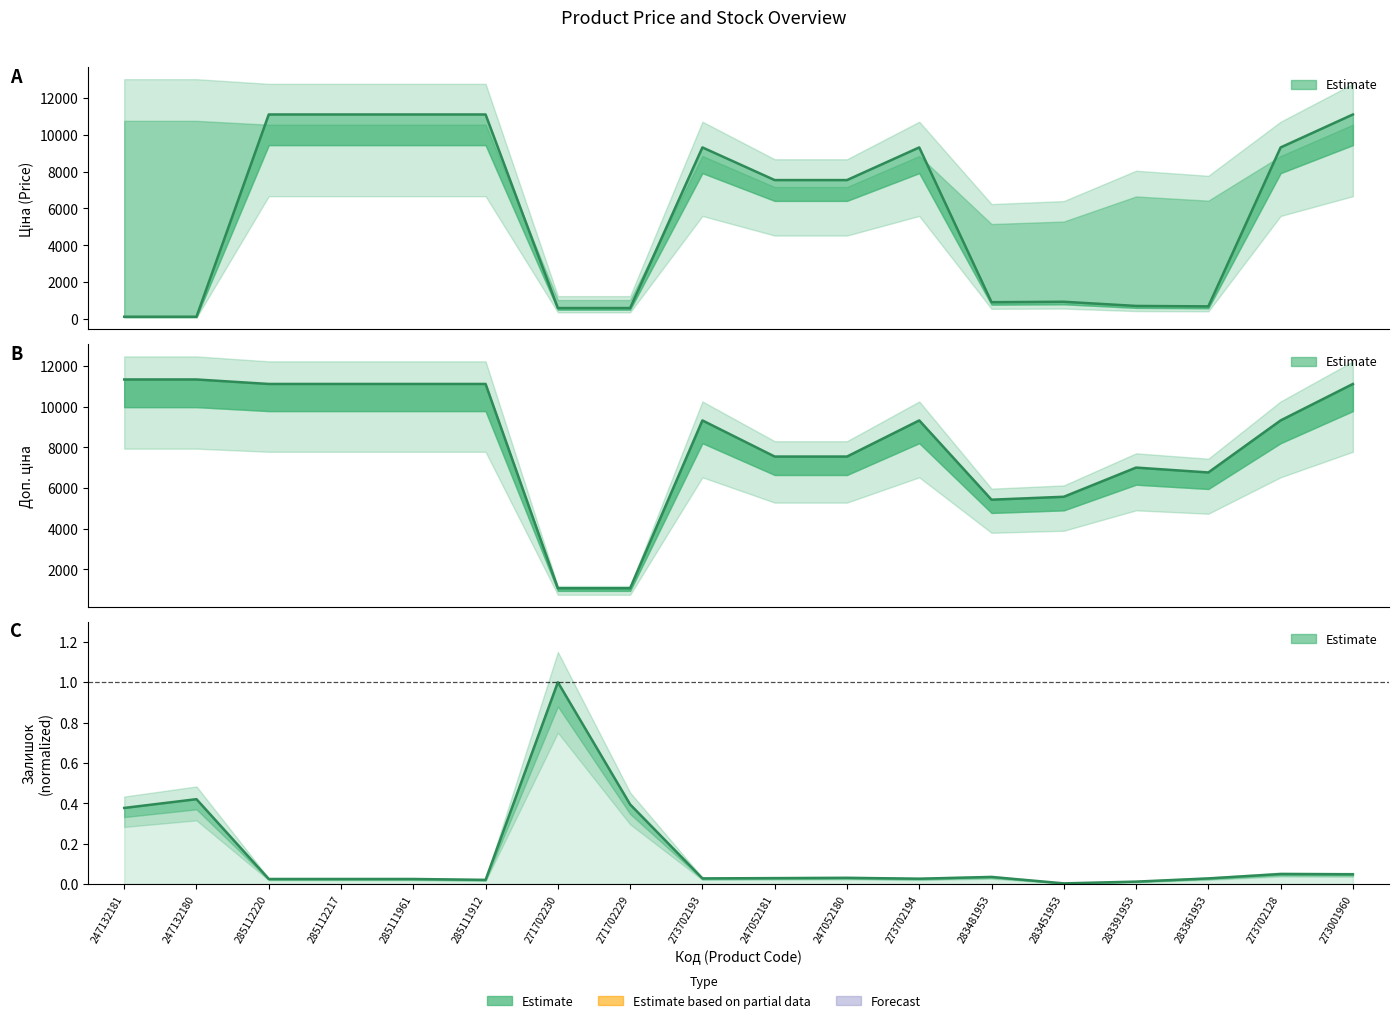

What is the greatest value displayed?

11334.0